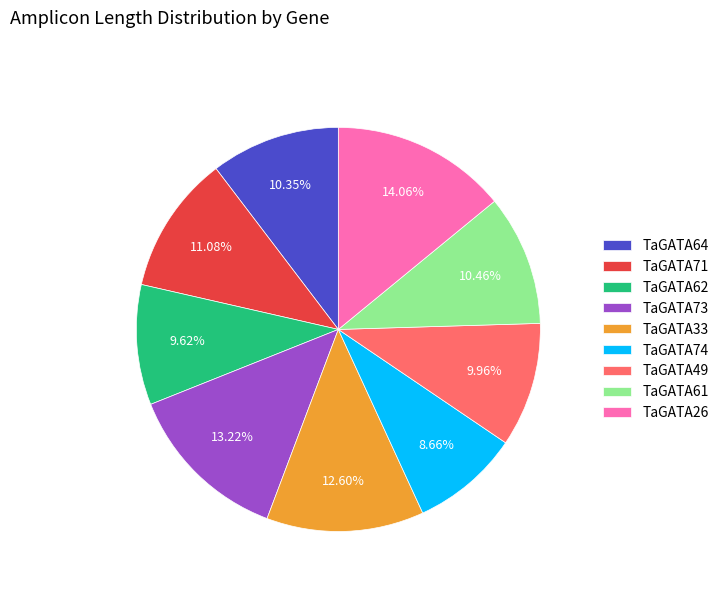

Which category has the biggest portion of the pie?

TaGATA26